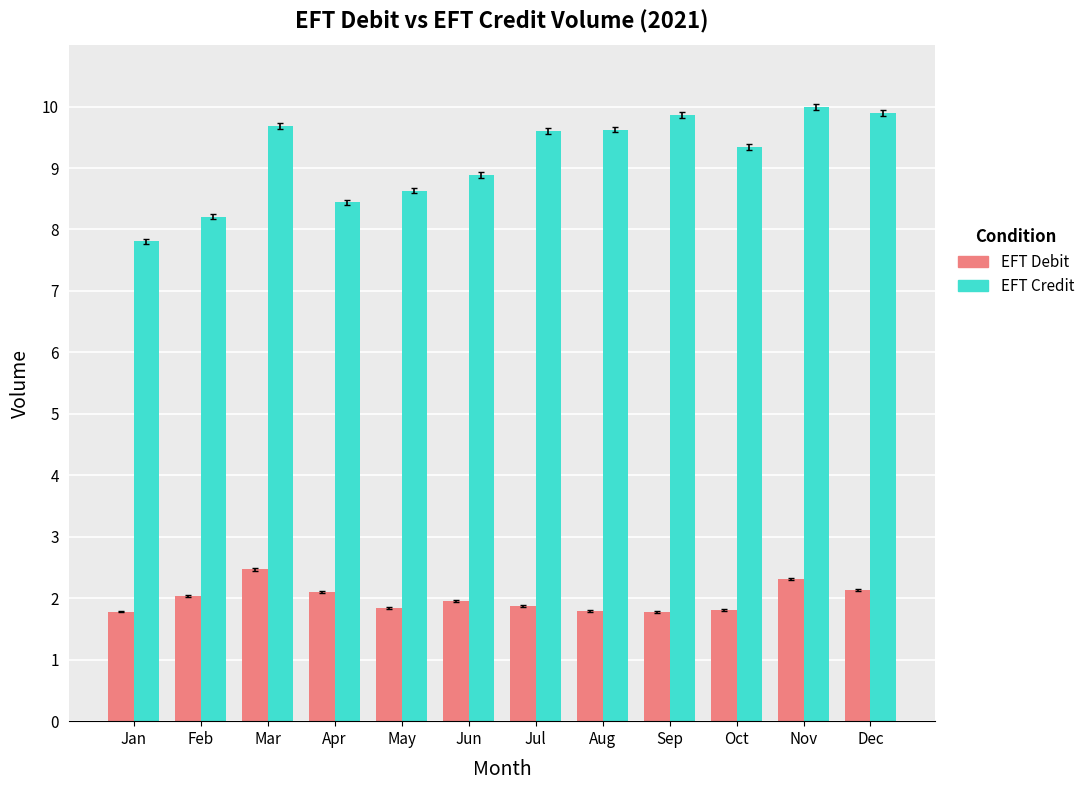

True or false: EFT Credit has a value of 12.4 at Jan.

False